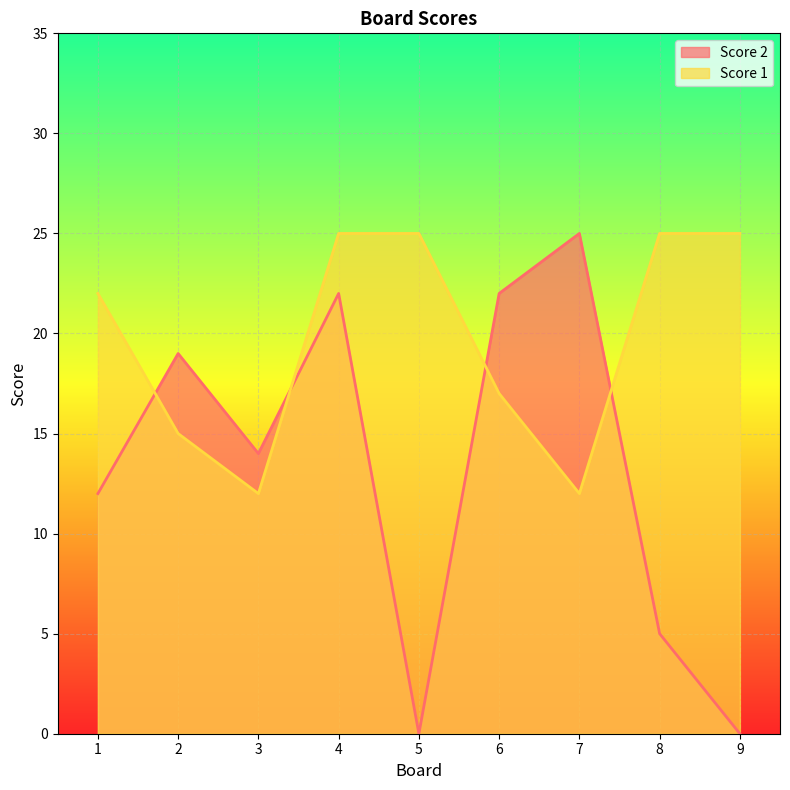

What is the difference between the second highest and minimum values in the Score 2 series?

22